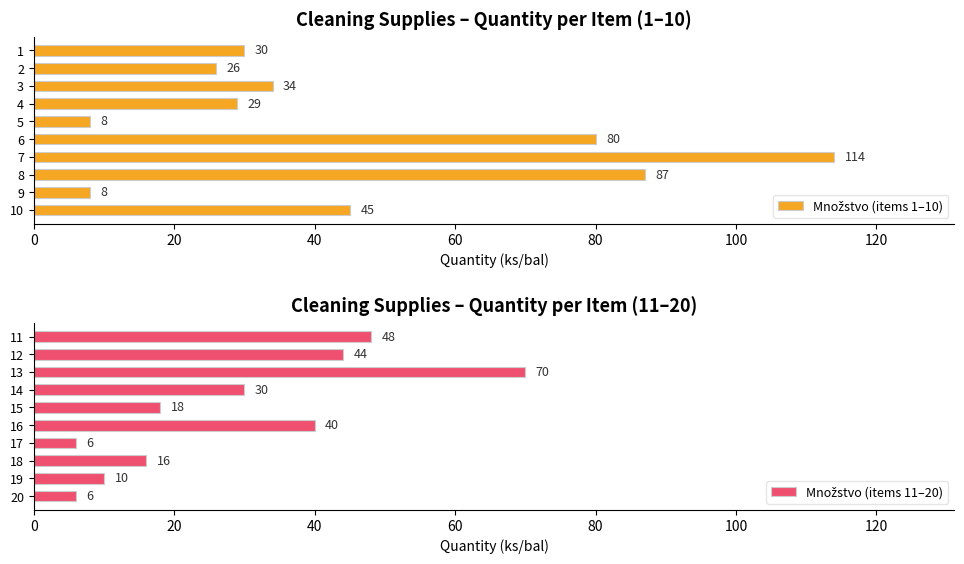

What is the sum of all Množstvo (items 11–20) values?

288